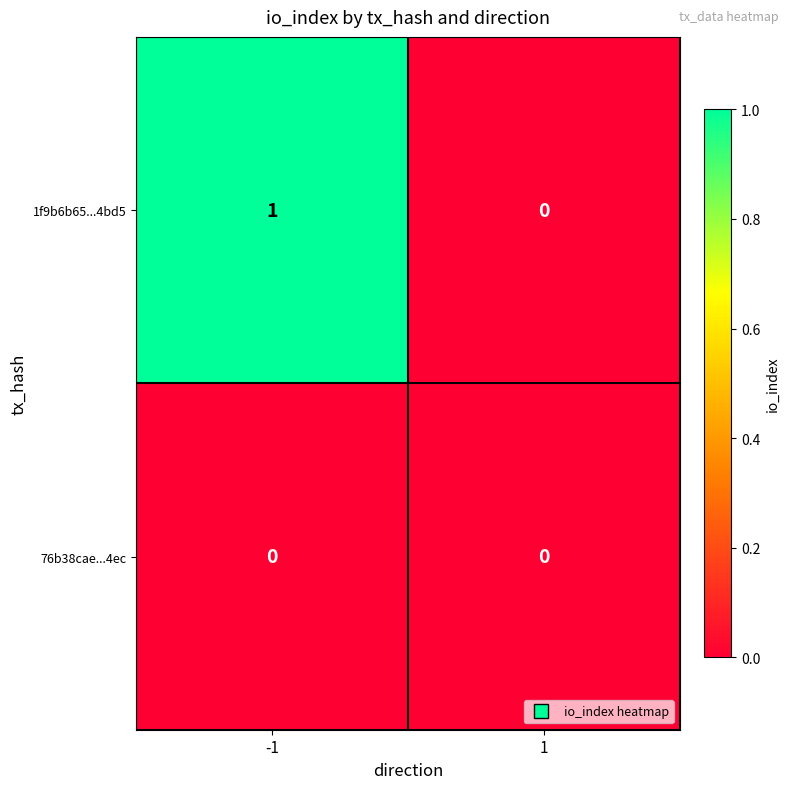

List the series in order of their overall mean, lowest first.

76b38cae...4ec, 1f9b6b65...4bd5